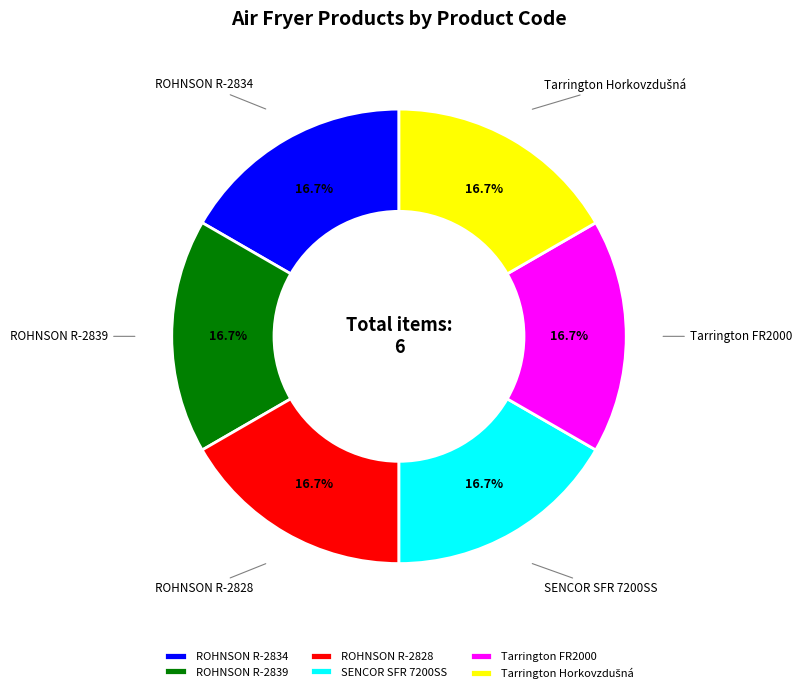

Does any single category account for the majority?

No